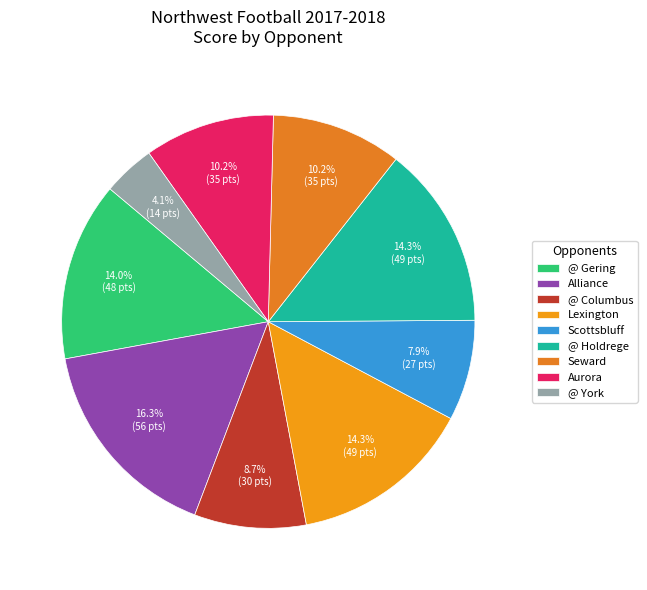

Between Alliance and Lexington, which is larger?

Alliance